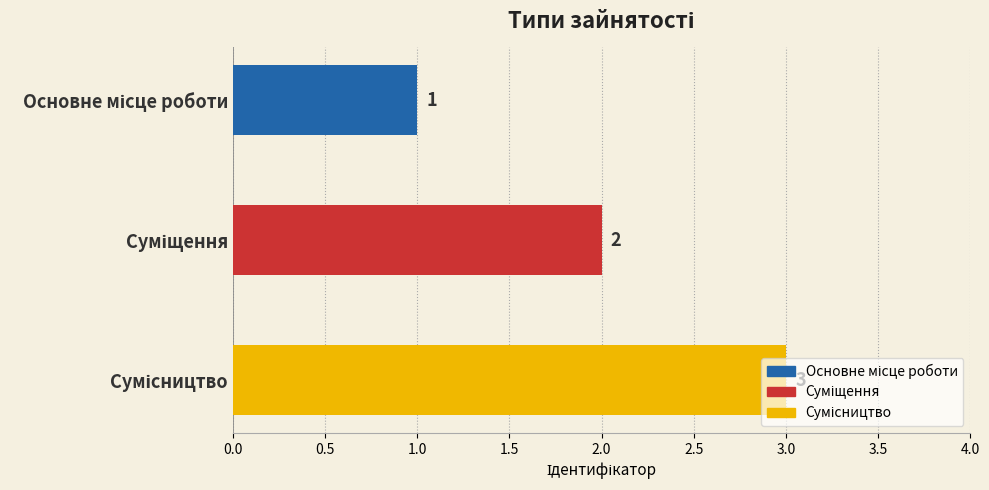

What is the value of the 3rd bar from the top?

3